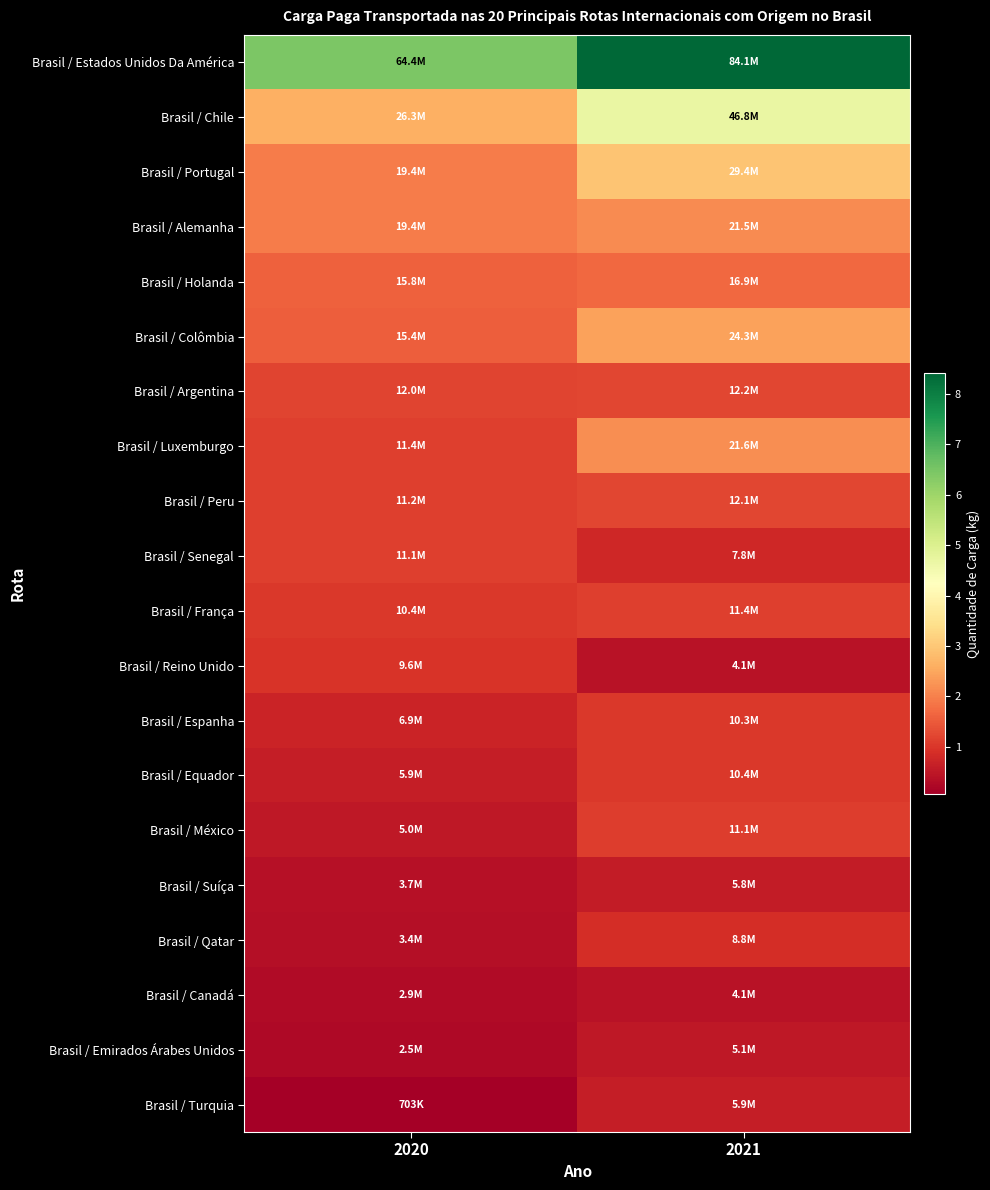

At which category does the chart reach its peak across all series?

2021